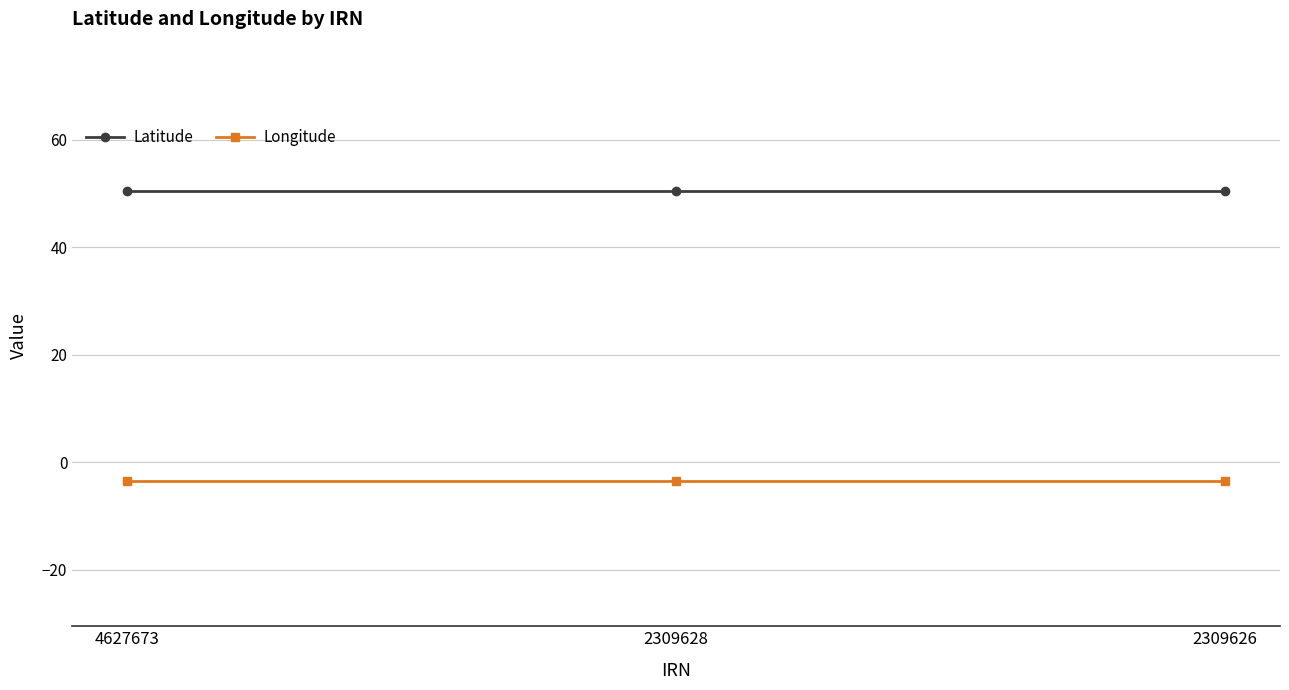

Rank the series by their maximum value, from lowest to highest.

Longitude, Latitude